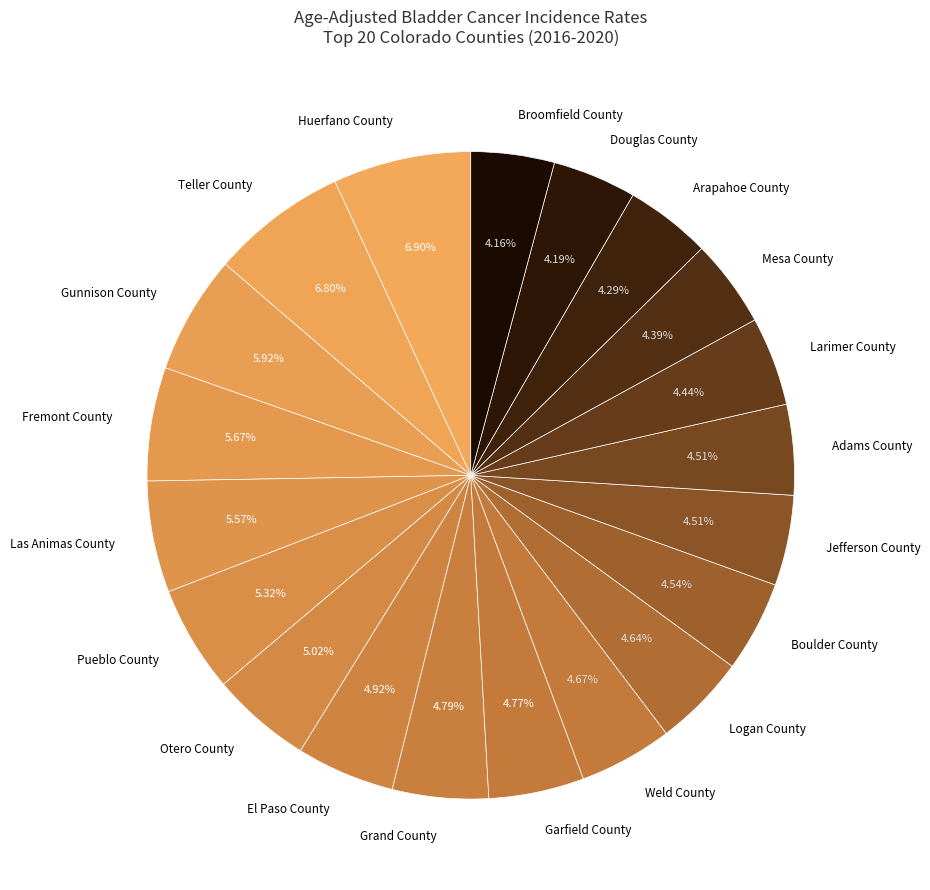

Does Larimer County account for over 50% of the chart?

No